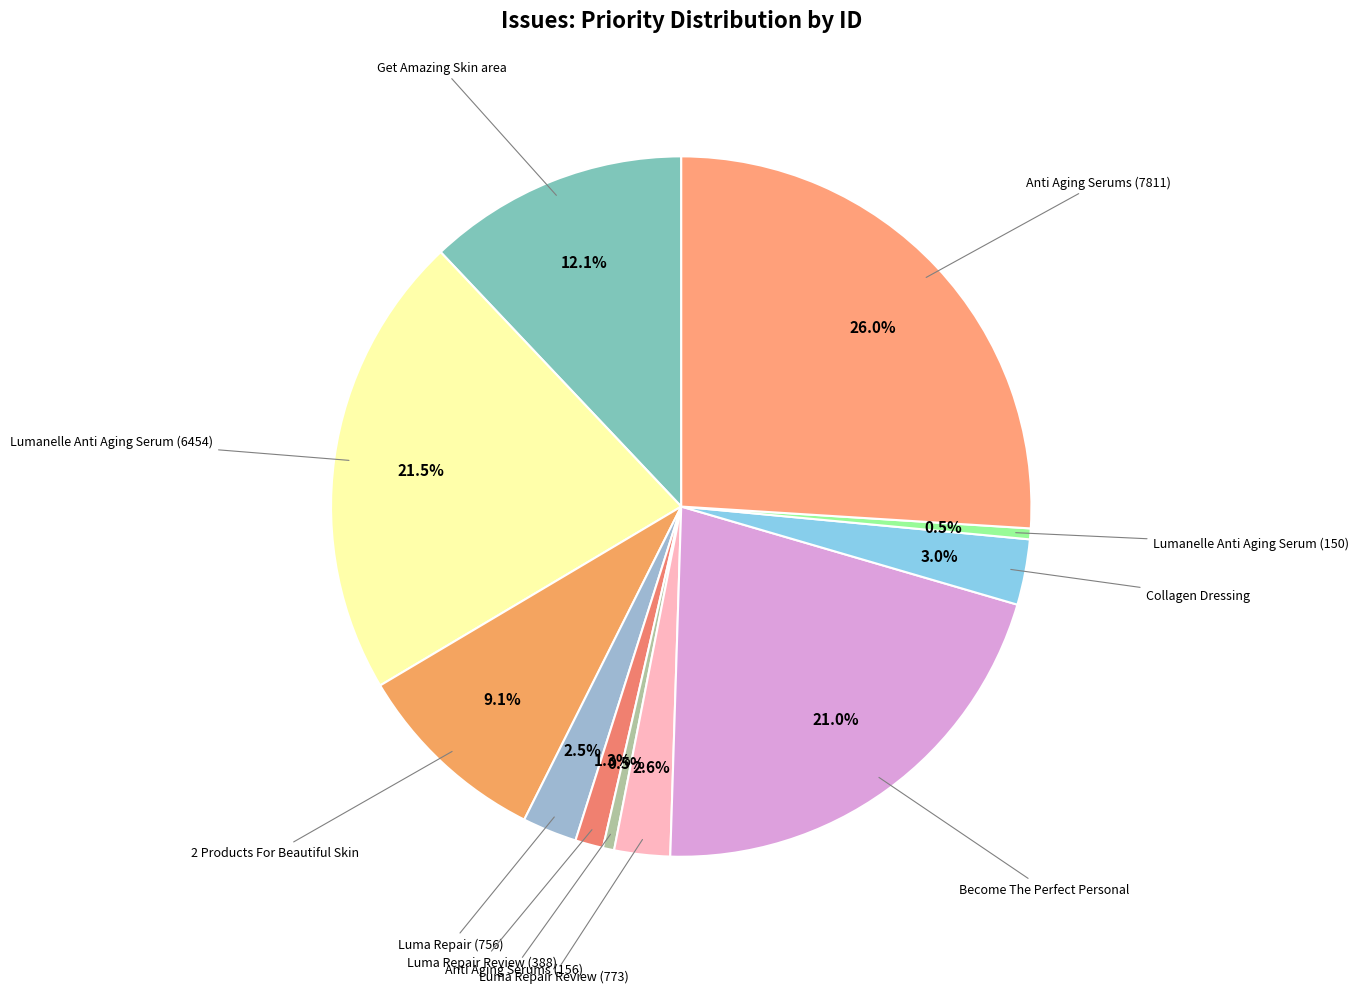

How many segments does this pie chart have?

11